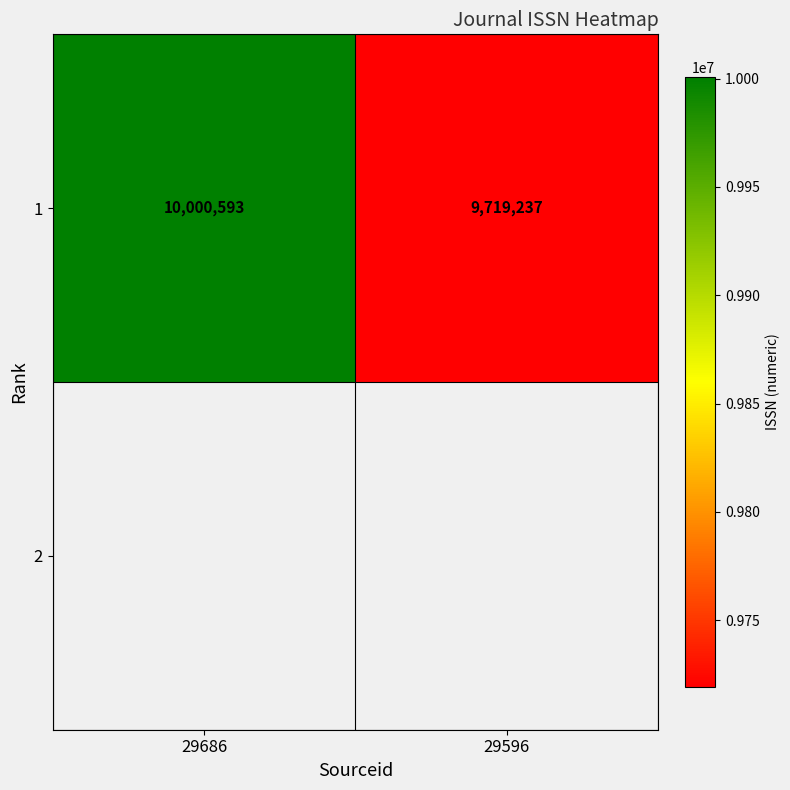

Count the number of categories in the chart.

2